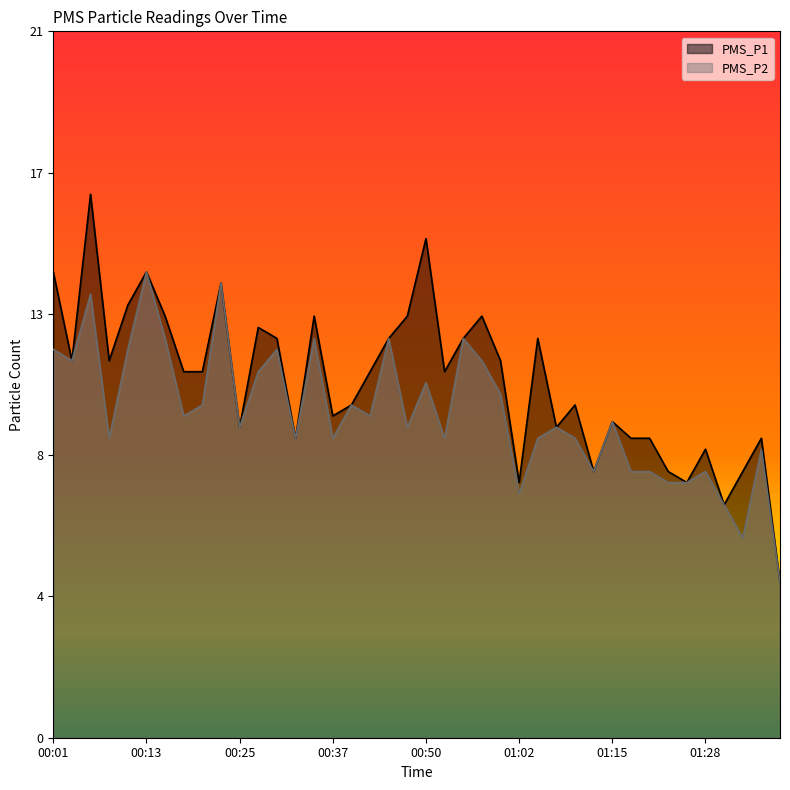

Is the value of PMS_P1 at 00:30 greater than the value of PMS_P2 at 01:15?

Yes